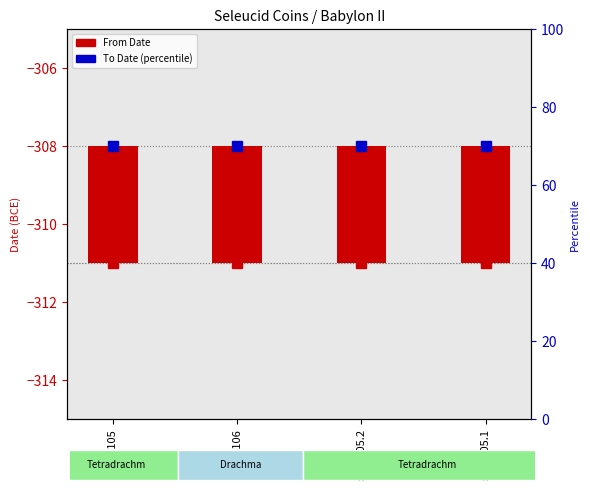

Reading left to right, what are all the values shown in this chart?

From Date (marker): -311	-311	-311	-311
From Date: 3	3	3	3
To Date: 70	70	70	70